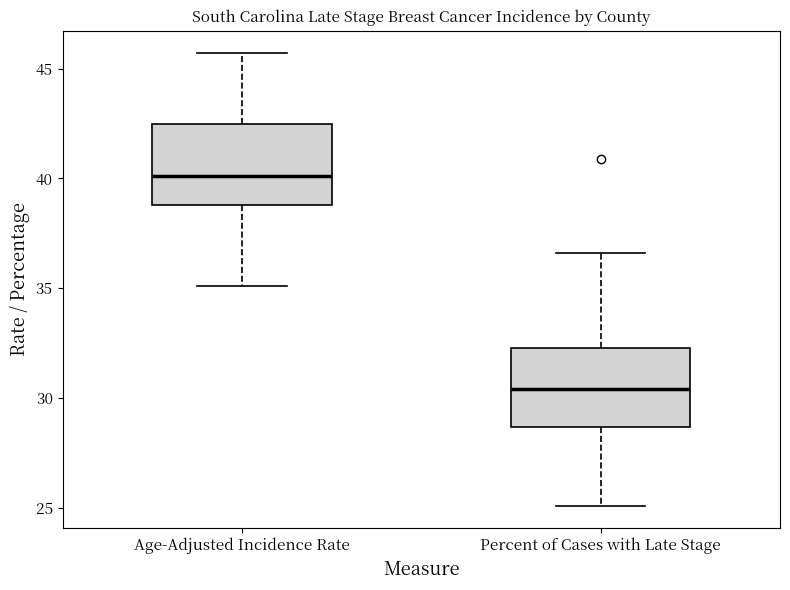

Where does the upper whisker of the box for Age-Adjusted Incidence Rate end on the y-axis? The values are not printed on the chart, so give them approximately, as read against the axis.

45.5